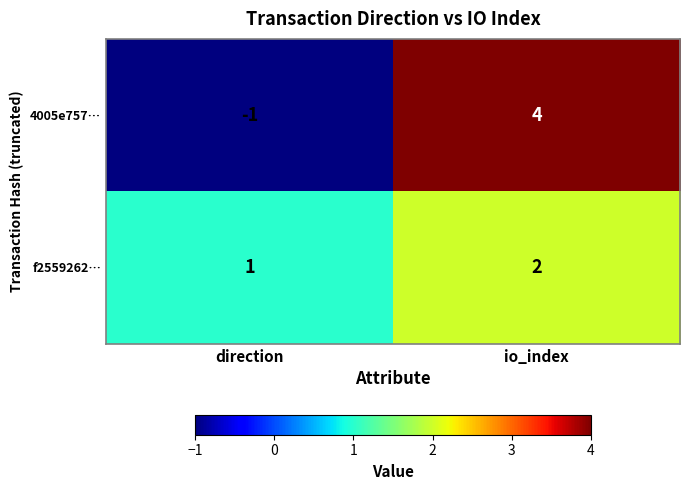

At which category is the sum across all series the highest?

io_index